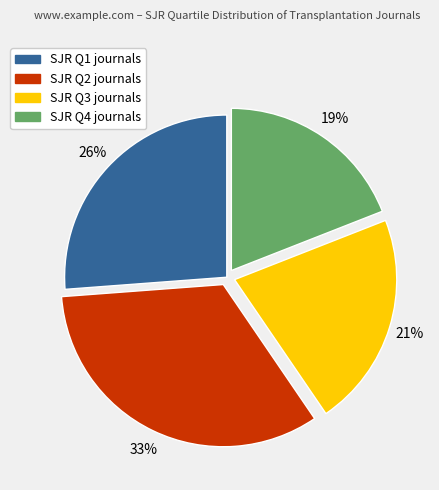

Is there a majority slice in this chart?

No